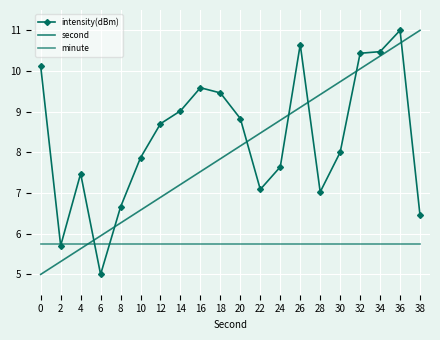

What is the value of the intensity(dBm) point at the 17th from the left?

10.4